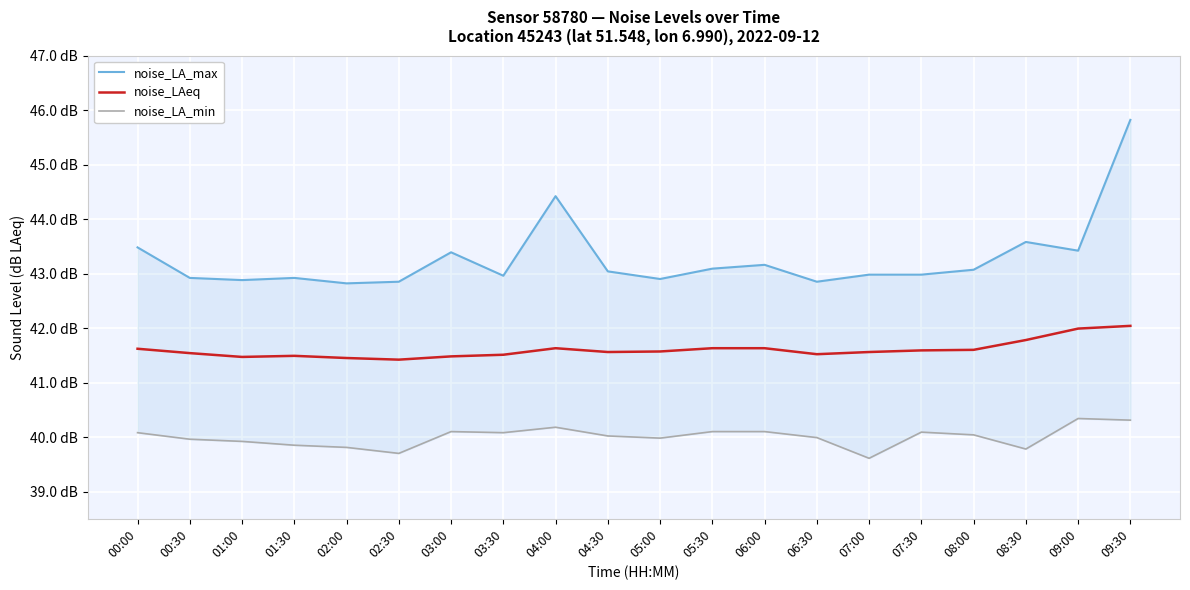

Reading right to left, transcribe all the data shown in this chart.

noise_LA_max: 09:30=45.8	09:00=43.4	08:30=43.6	08:00=43.1	07:30=43.0	07:00=43.0	06:30=42.9	06:00=43.2	05:30=43.1	05:00=42.9	04:30=43.0	04:00=44.4	03:30=43.0	03:00=43.4	02:30=42.9	02:00=42.8	01:30=42.9	01:00=42.9	00:30=42.9	00:00=43.5
noise_LAeq: 09:30=42.0	09:00=42.0	08:30=41.8	08:00=41.6	07:30=41.6	07:00=41.6	06:30=41.5	06:00=41.6	05:30=41.6	05:00=41.6	04:30=41.6	04:00=41.6	03:30=41.5	03:00=41.5	02:30=41.4	02:00=41.5	01:30=41.5	01:00=41.5	00:30=41.5	00:00=41.6
noise_LA_min: 09:30=40.3	09:00=40.3	08:30=39.8	08:00=40.0	07:30=40.1	07:00=39.6	06:30=40.0	06:00=40.1	05:30=40.1	05:00=40.0	04:30=40.0	04:00=40.2	03:30=40.1	03:00=40.1	02:30=39.7	02:00=39.8	01:30=39.9	01:00=39.9	00:30=40.0	00:00=40.1